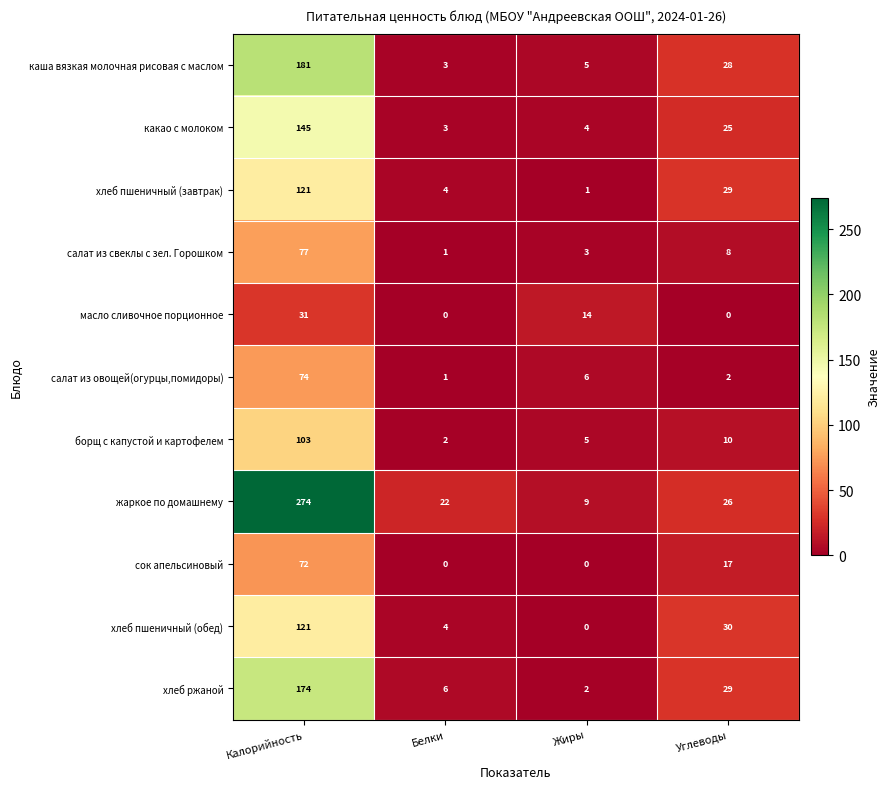

Which series has the largest total across all categories?

жаркое по домашнему